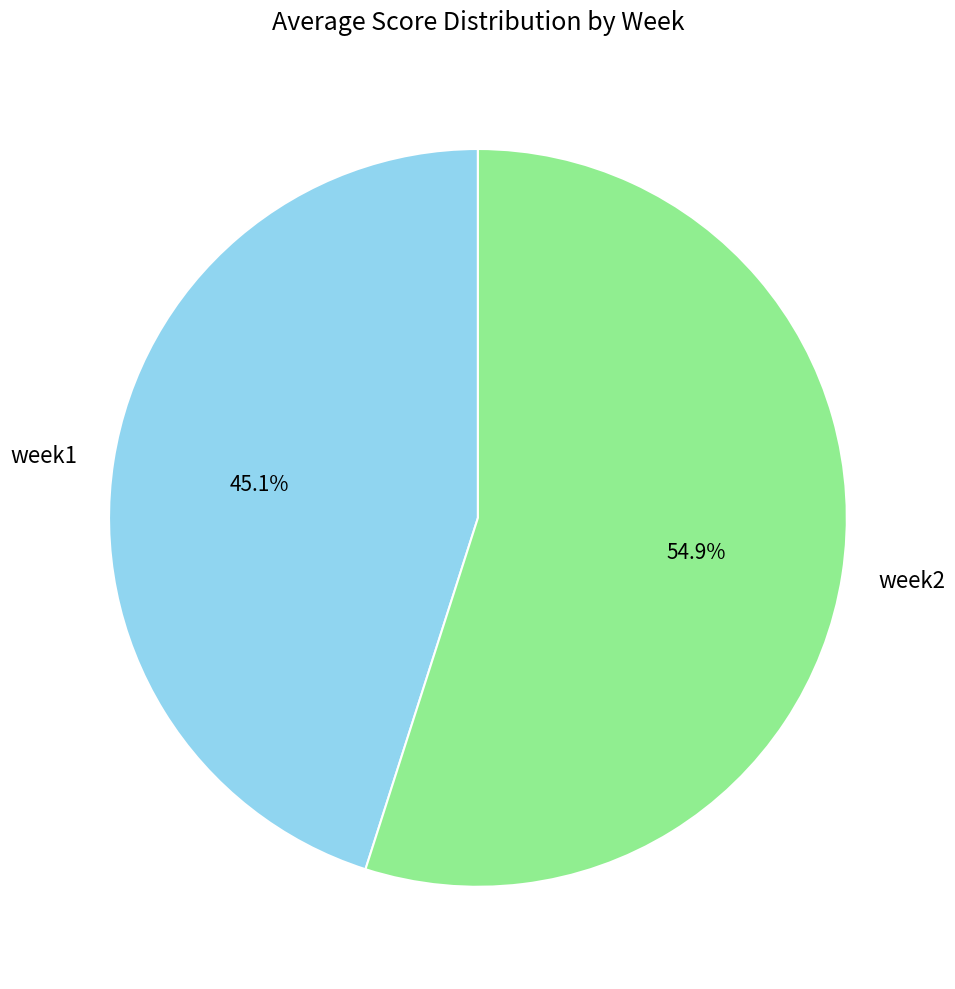

To the nearest percent, what is the average slice percentage?

50%